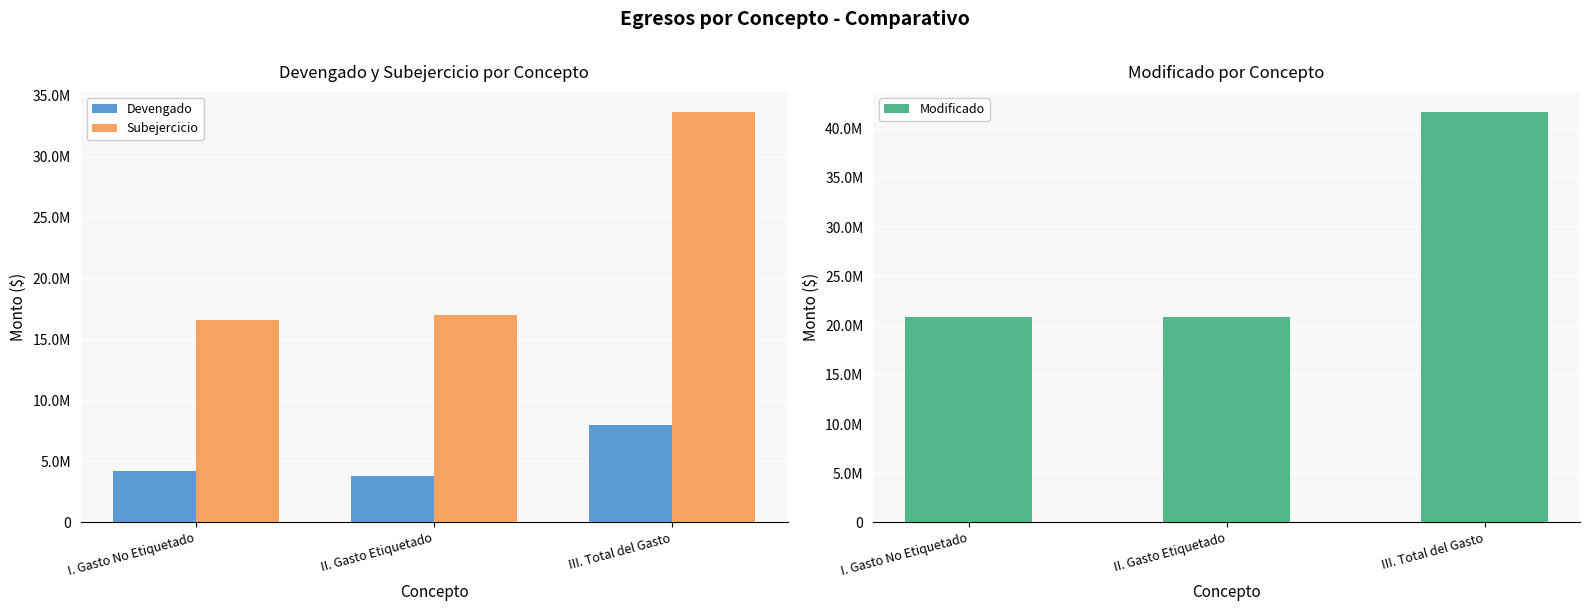

Is it true that Modificado equals 20830113.0 at II. Gasto Etiquetado?

True